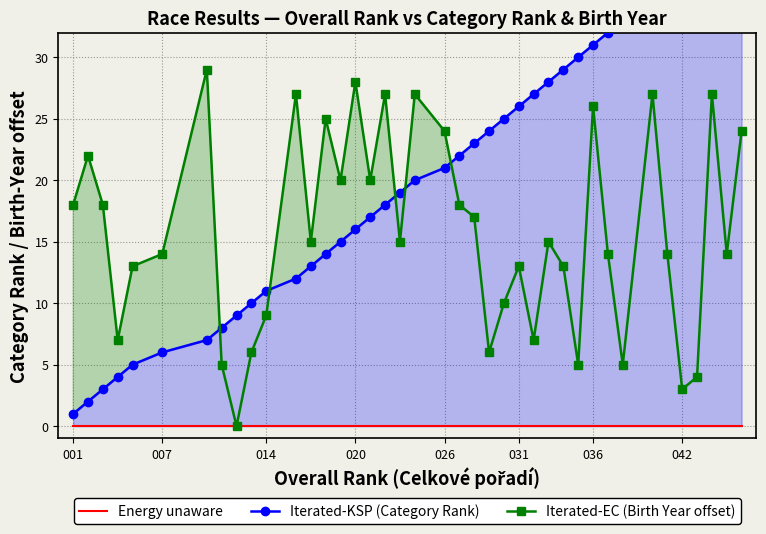

What is the highest value of the Iterated-EC (Birth Year offset) series?

29